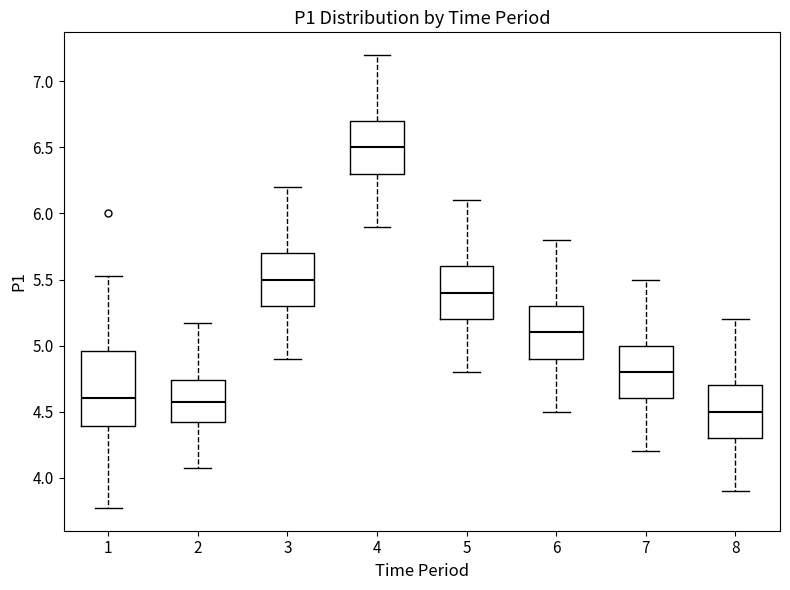

Which box's median line is the lowest?

8